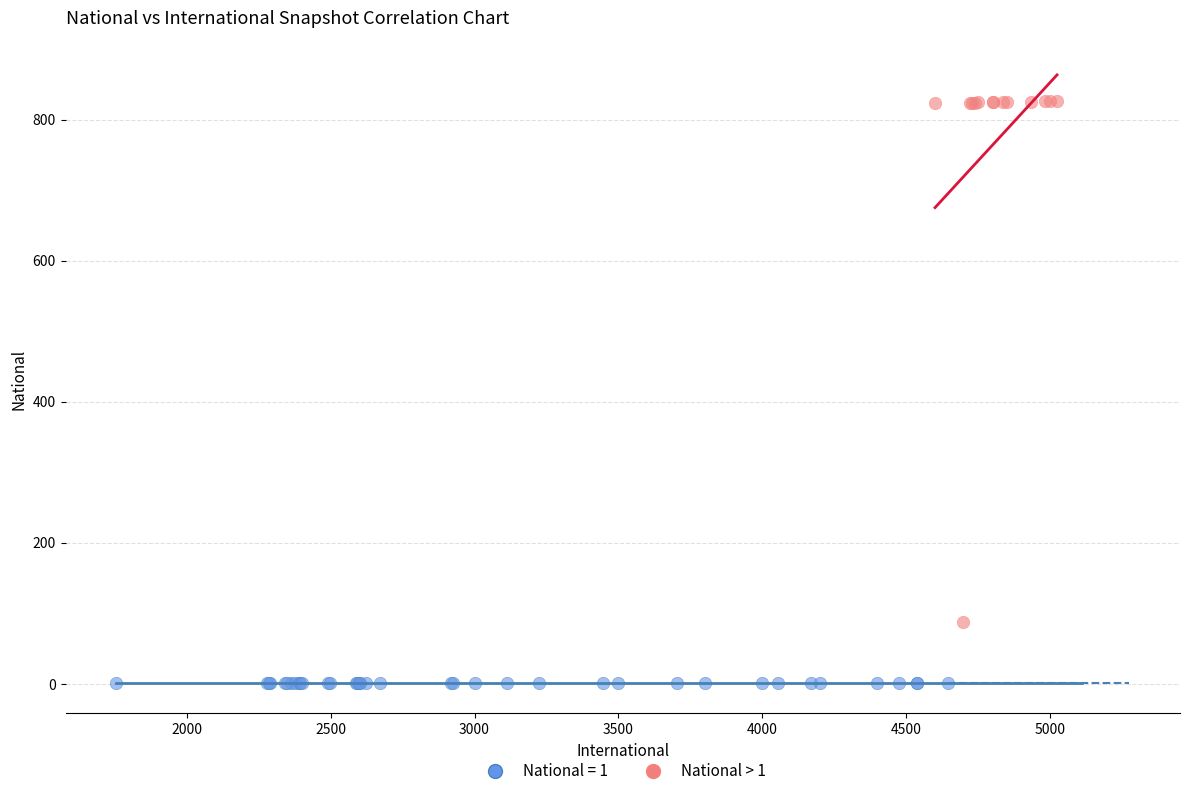

Which series reaches the minimum Y coordinate?

National = 1